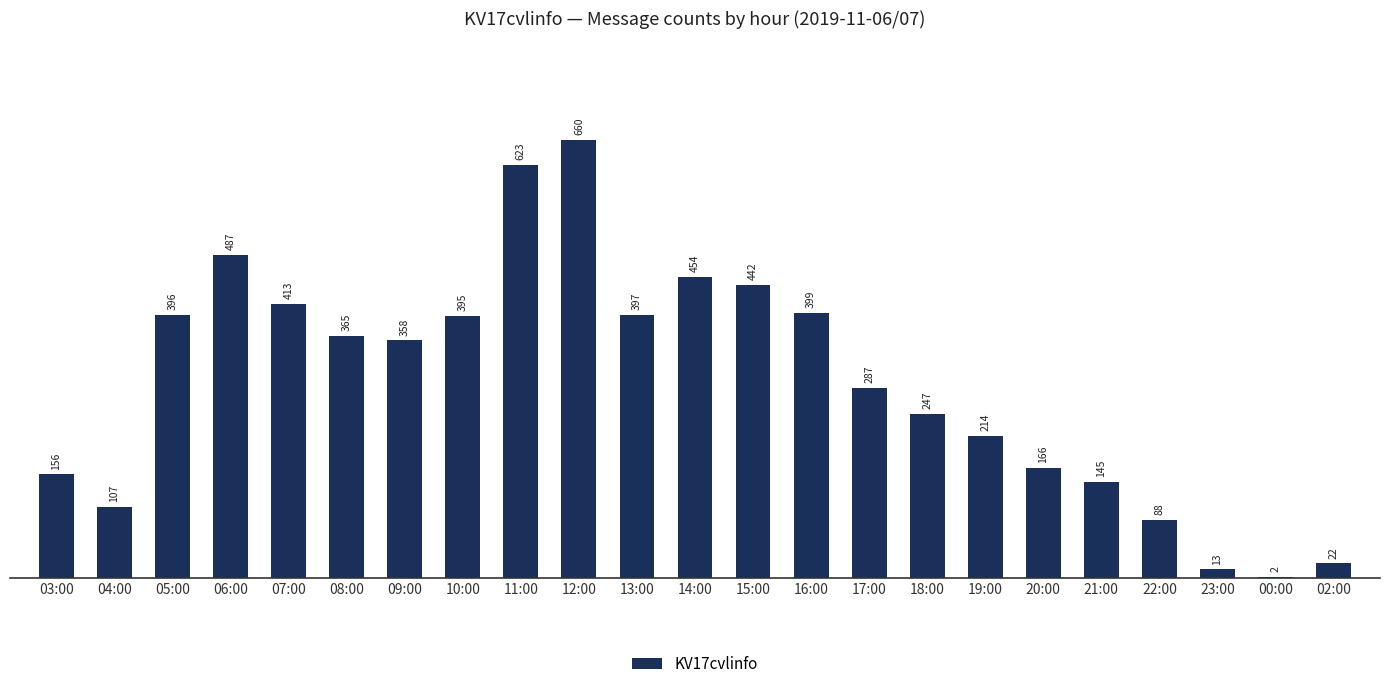

Reading left to right, extract all data points from this chart.

03:00=156	04:00=107	05:00=396	06:00=487	07:00=413	08:00=365	09:00=358	10:00=395	11:00=623	12:00=660	13:00=397	14:00=454	15:00=442	16:00=399	17:00=287	18:00=247	19:00=214	20:00=166	21:00=145	22:00=88	23:00=13	00:00=2	02:00=22